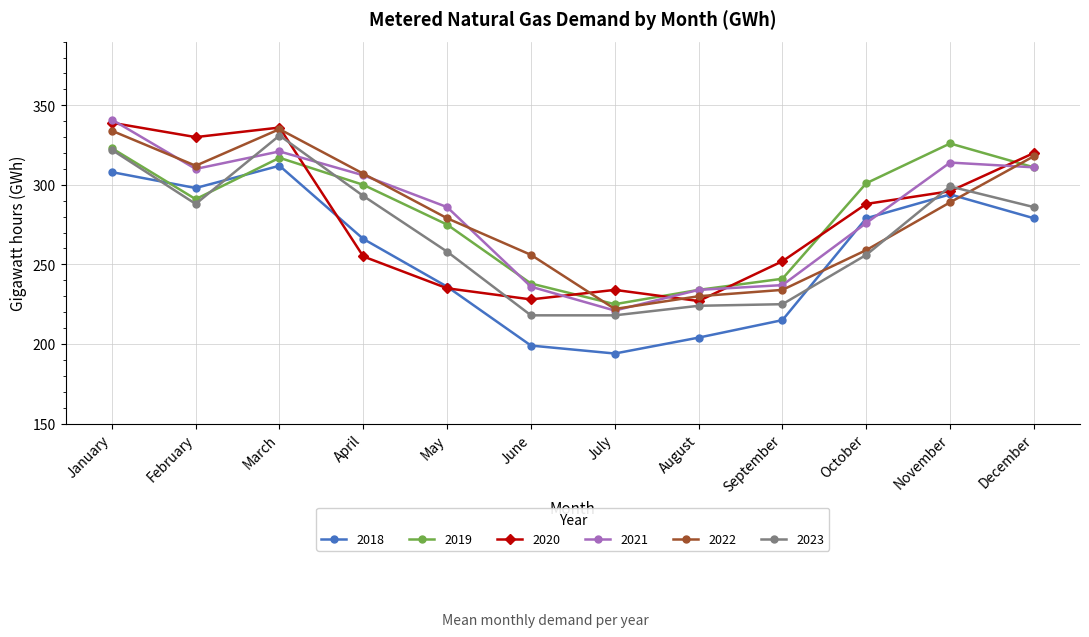

Count the number of data series in this chart.

6